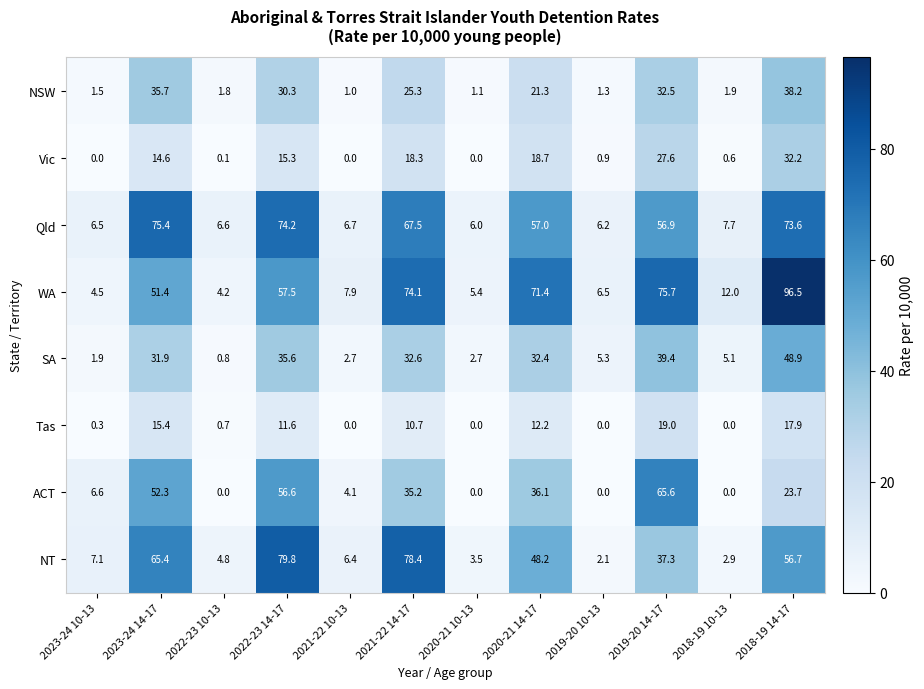

What is the greatest value displayed?

96.5